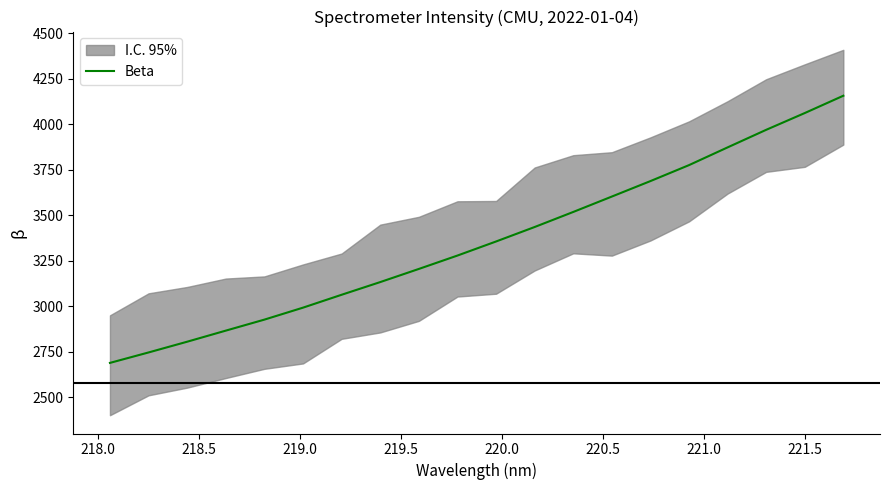

How many values are below 3355?

10